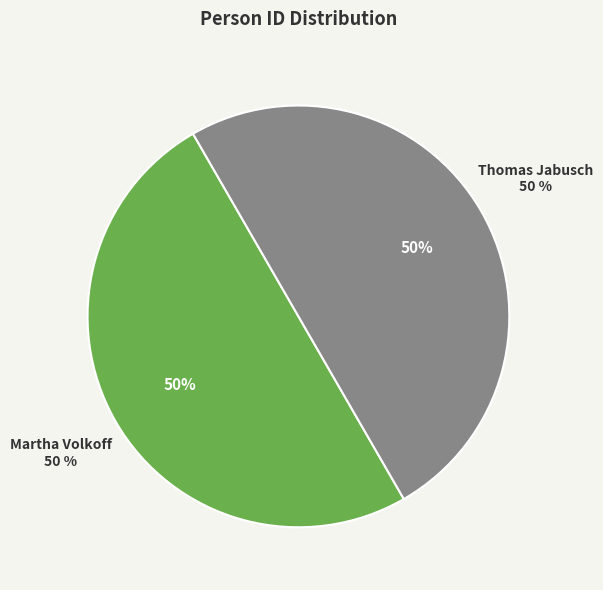

True or false: Thomas Jabusch accounts for 50% of the total.

True